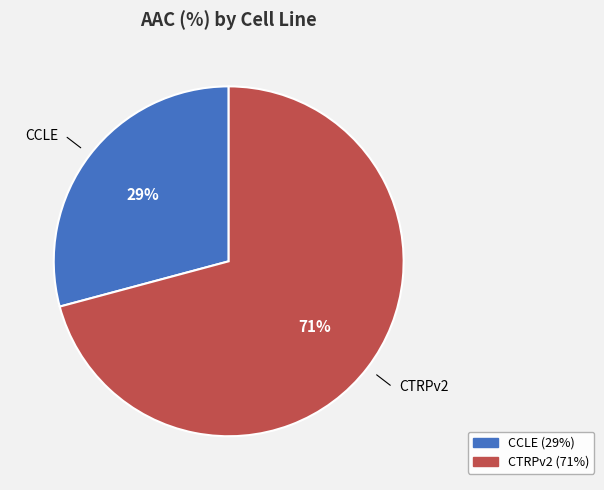

Is it true that CTRPv2 is 71% of the pie?

True